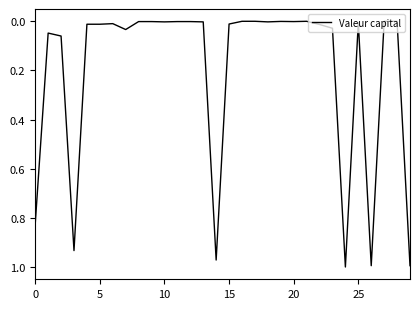

How many interior local valleys (lower than both neighbors) does the data have?

9